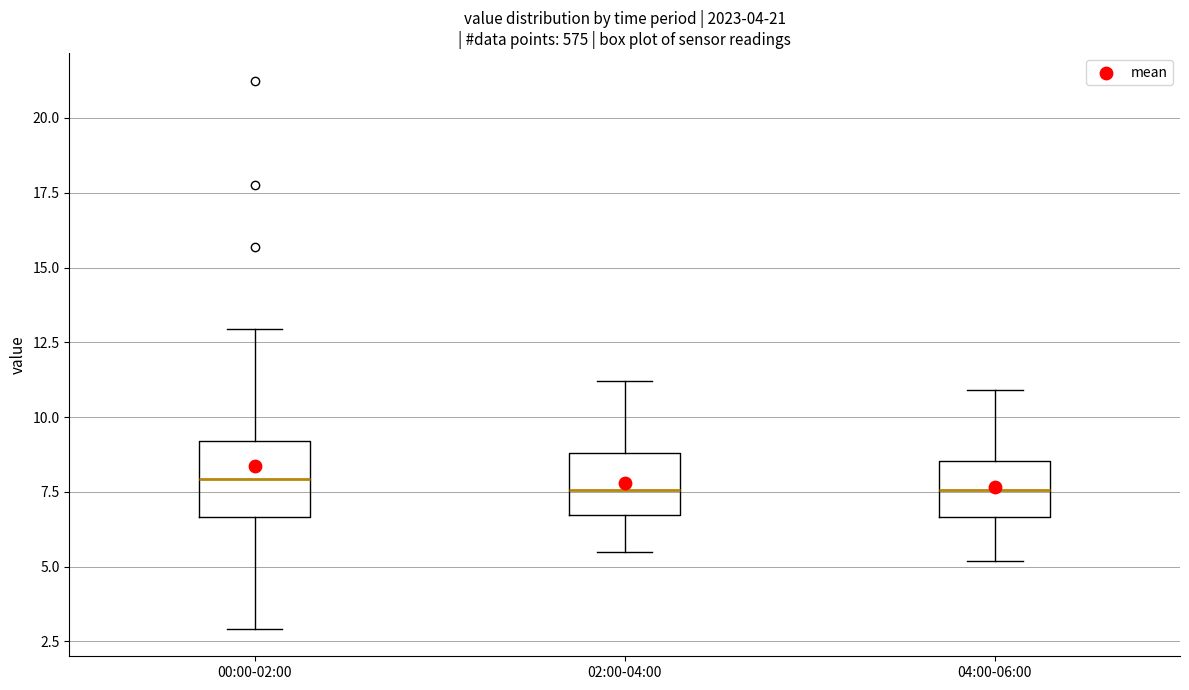

Where does the upper whisker of the box for 00:00-02:00 end on the y-axis? The values are not printed on the chart, so give them approximately, as read against the axis.

13.0